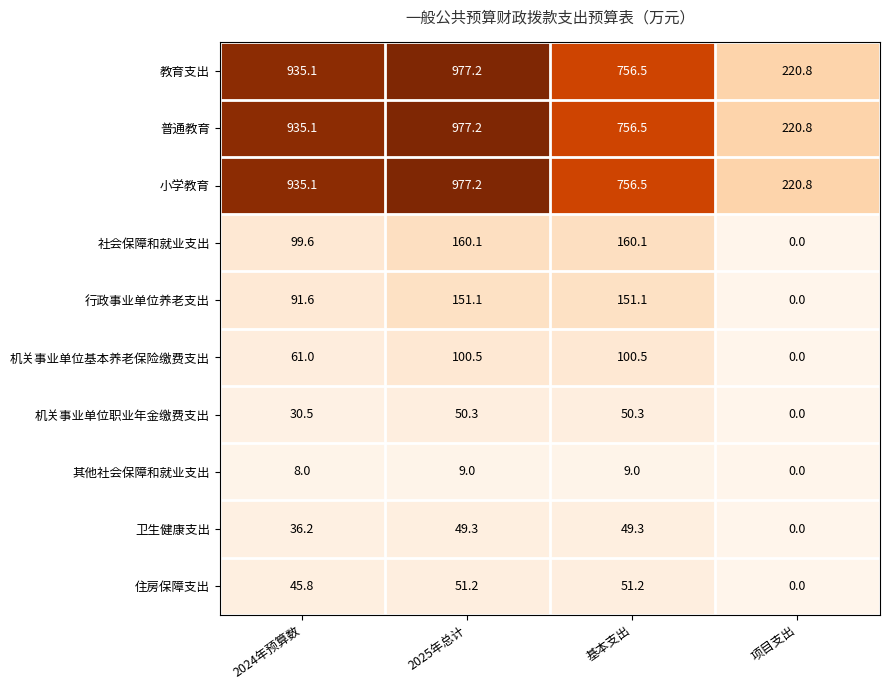

Count the number of data series in this chart.

10